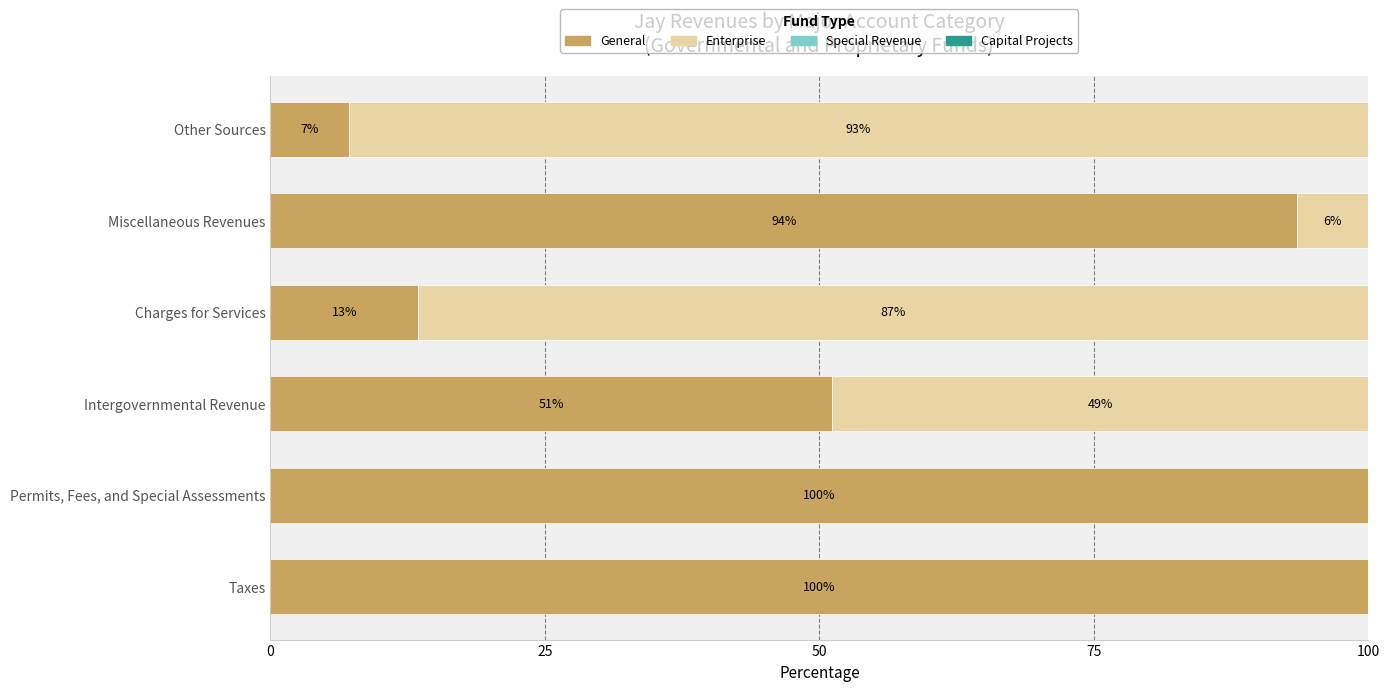

Is it true that General equals 13.5 at Charges for Services?

True